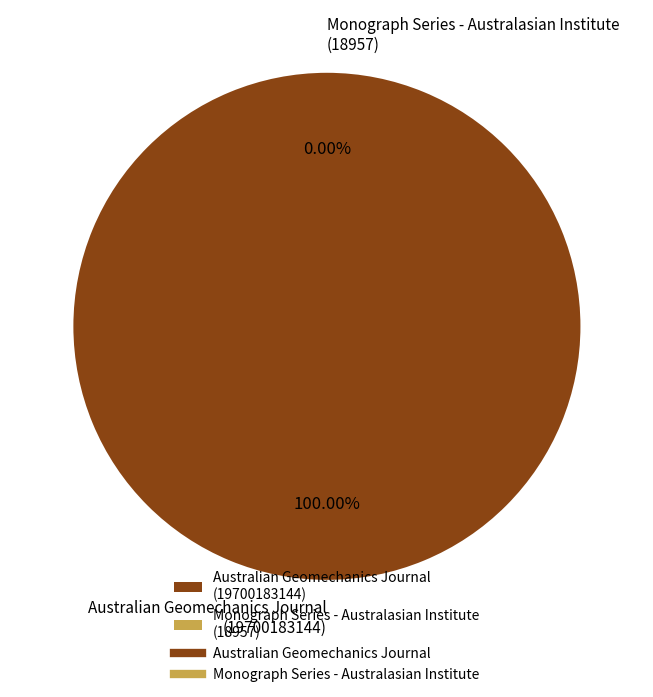

Rank the categories by value from highest to lowest.

Australian Geomechanics Journal, Monograph Series - Australasian Institute